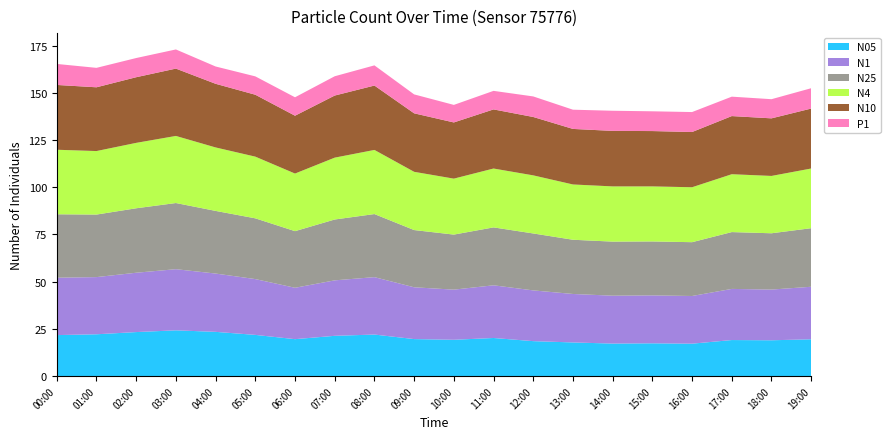

Reading left to right, extract all data points from this chart.

N05: 00:00=21.7	01:00=22.2	02:00=23.3	03:00=24.2	04:00=23.4	05:00=21.8	06:00=19.6	07:00=21.4	08:00=22.0	09:00=19.6	10:00=19.2	11:00=20.2	12:00=18.5	13:00=17.8	14:00=17.2	15:00=17.4	16:00=17.2	17:00=19.1	18:00=19.0	19:00=19.5
N1: 00:00=30.4	01:00=30.3	02:00=31.4	03:00=32.4	04:00=30.9	05:00=29.5	06:00=27.2	07:00=29.4	08:00=30.4	09:00=27.4	10:00=26.5	11:00=27.9	12:00=26.9	13:00=25.7	14:00=25.4	15:00=25.4	16:00=25.2	17:00=27.1	18:00=26.8	19:00=27.8
N25: 00:00=33.6	01:00=33.1	02:00=34.1	03:00=35.0	04:00=33.2	05:00=32.2	06:00=30.0	07:00=32.2	08:00=33.4	09:00=30.3	10:00=29.1	11:00=30.6	12:00=30.1	13:00=28.7	14:00=28.6	15:00=28.6	16:00=28.5	17:00=30.1	18:00=29.8	19:00=31.0
N4: 00:00=34.2	01:00=33.6	02:00=34.6	03:00=35.5	04:00=33.6	05:00=32.6	06:00=30.5	07:00=32.7	08:00=33.9	09:00=30.8	10:00=29.6	11:00=31.2	12:00=30.8	13:00=29.3	14:00=29.2	15:00=29.1	16:00=29.1	17:00=30.6	18:00=30.4	19:00=31.6
N10: 00:00=34.3	01:00=33.8	02:00=34.8	03:00=35.6	04:00=33.7	05:00=32.8	06:00=30.6	07:00=32.9	08:00=34.1	09:00=31.0	10:00=29.7	11:00=31.3	12:00=30.9	13:00=29.4	14:00=29.4	15:00=29.3	16:00=29.2	17:00=30.8	18:00=30.5	19:00=31.7
P1: 00:00=11.1	01:00=10.3	02:00=10.2	03:00=10.1	04:00=9.2	05:00=9.7	06:00=9.8	07:00=10.2	08:00=10.7	09:00=10.0	10:00=9.3	11:00=9.8	12:00=10.9	13:00=10.2	14:00=10.7	15:00=10.5	16:00=10.6	17:00=10.3	18:00=10.1	19:00=10.8